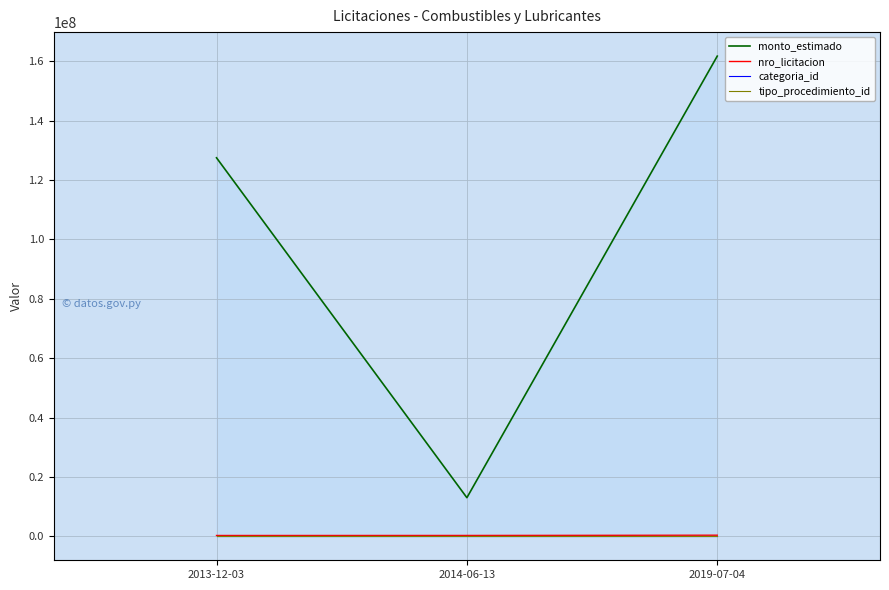

What is the spread (max minus min) of values at 2014-06-13?

12998069